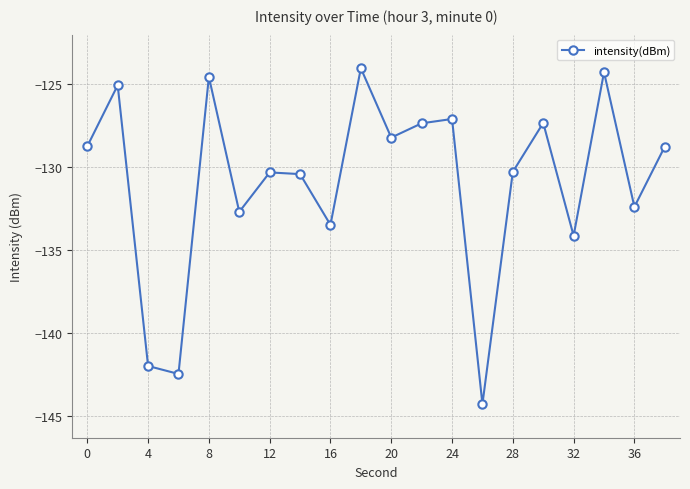

What is the sum of all values?

-2618.1